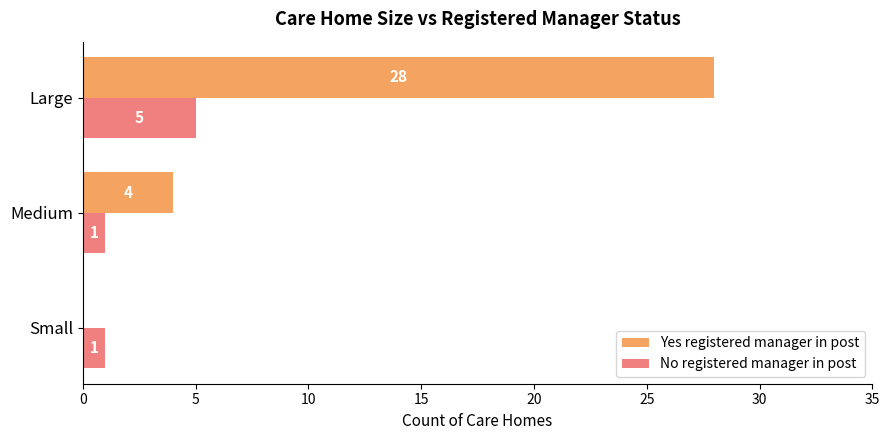

How many No registered manager in post values are between 1 and 5?

3